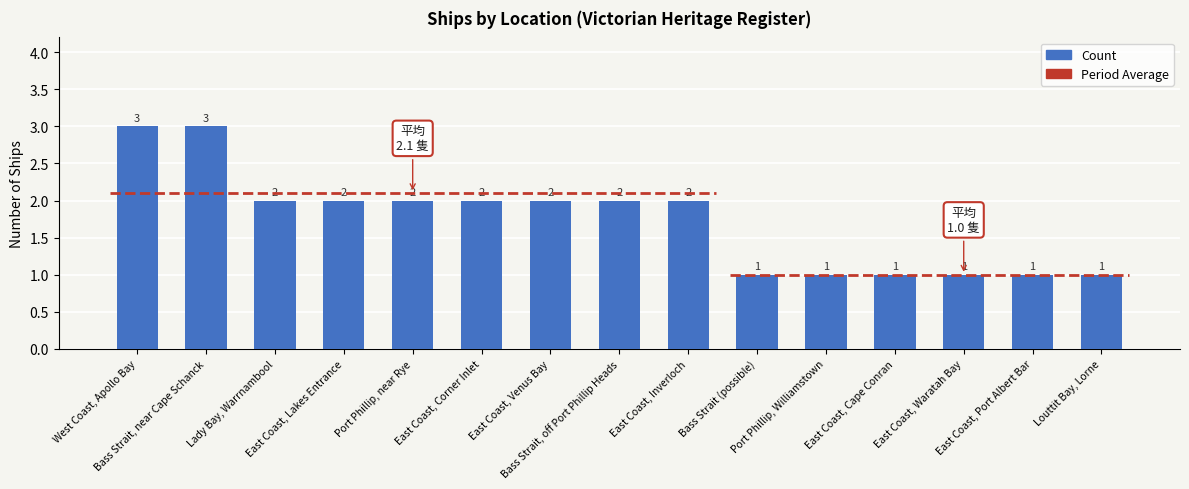

What is the change in value from East Coast, Venus Bay to Port Phillip, Williamstown?

-1